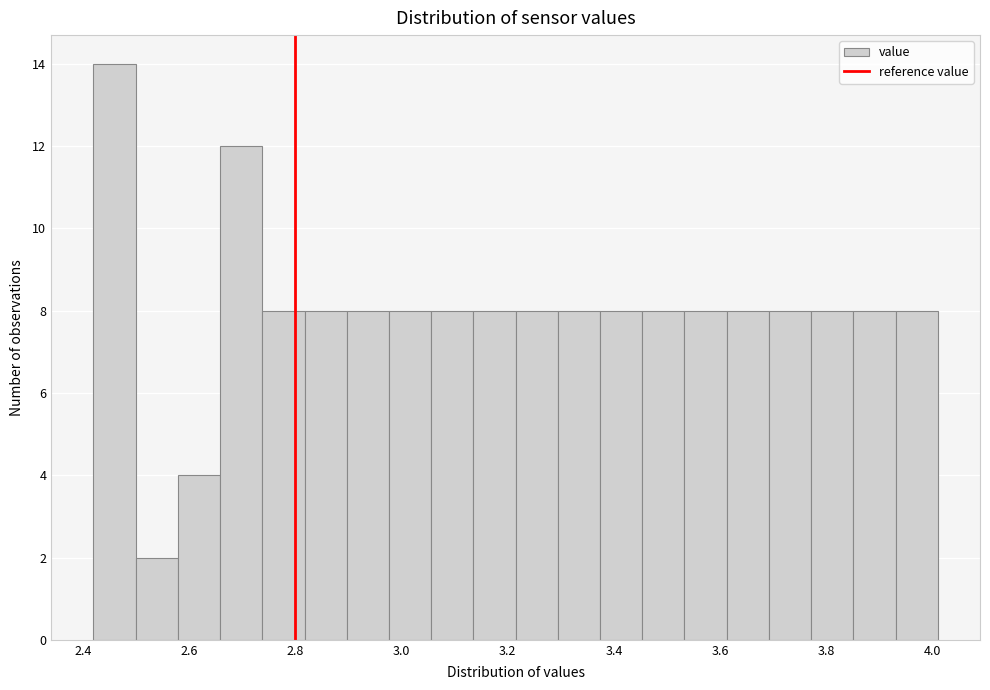

Read against the x-axis, roughly where is the centre of the tallest bar?

2.46